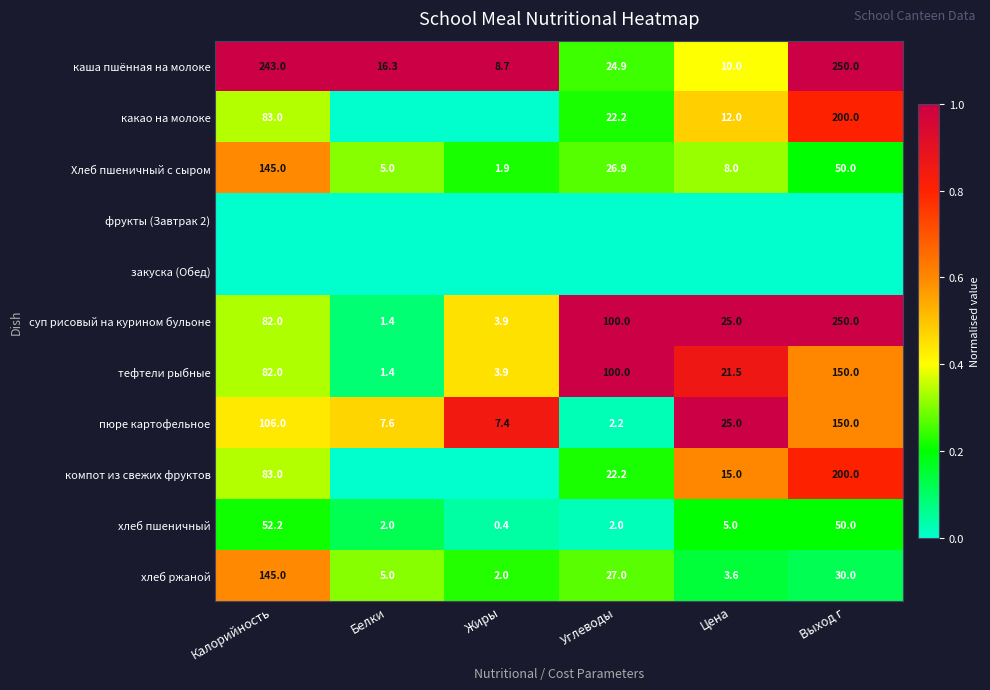

True or false: тефтели рыбные has a value of 82.0 at Калорийность.

True